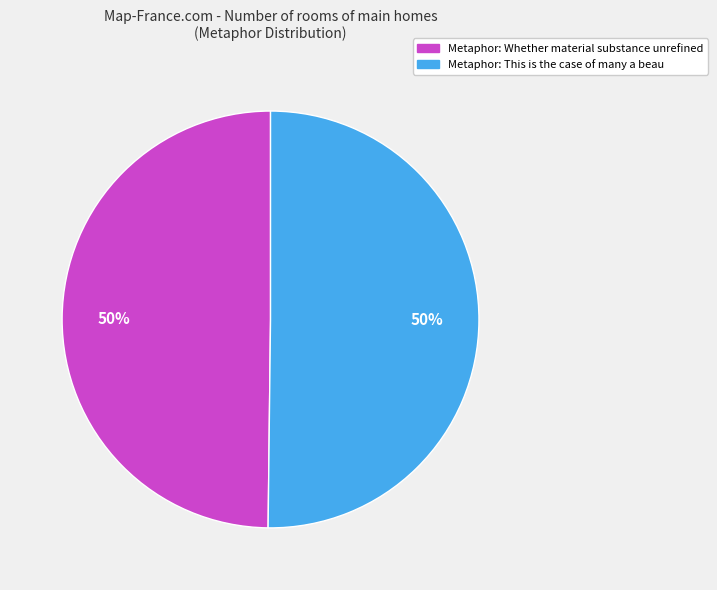

To the nearest percent, what is the average slice percentage?

50%